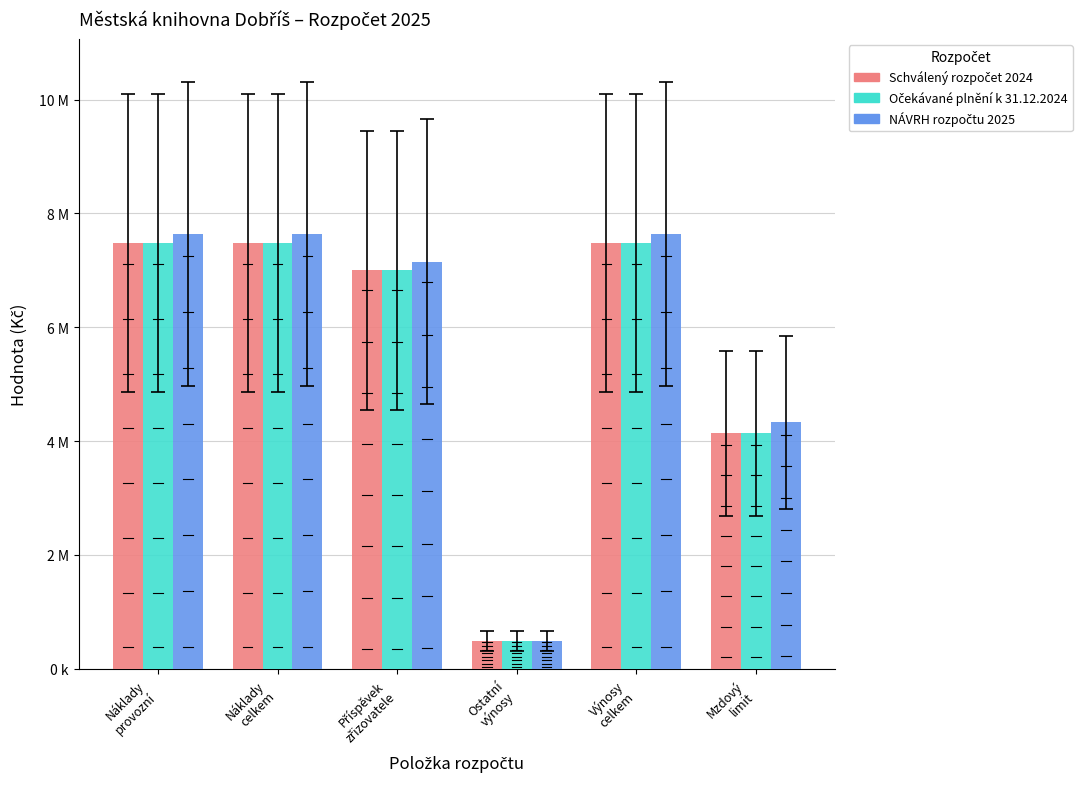

How many series are shown in this chart?

3